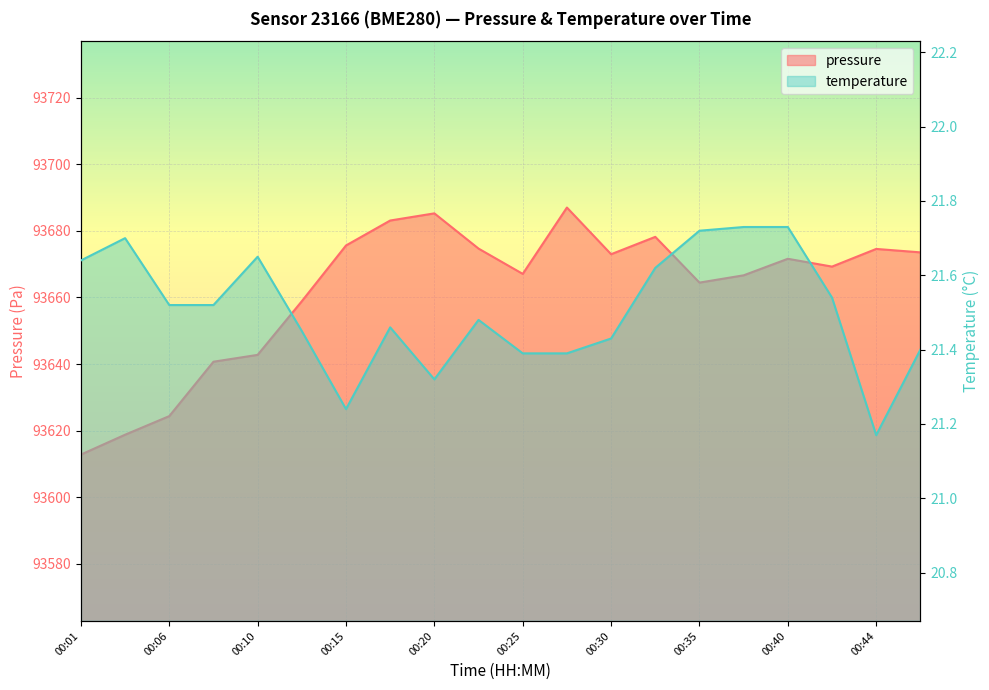

List the labels in order of pressure value, largest first.

00:27, 00:20, 00:18, 00:32, 00:15, 00:23, 00:44, 00:47, 00:30, 00:40, 00:42, 00:25, 00:37, 00:35, 00:13, 00:10, 00:08, 00:06, 00:03, 00:01